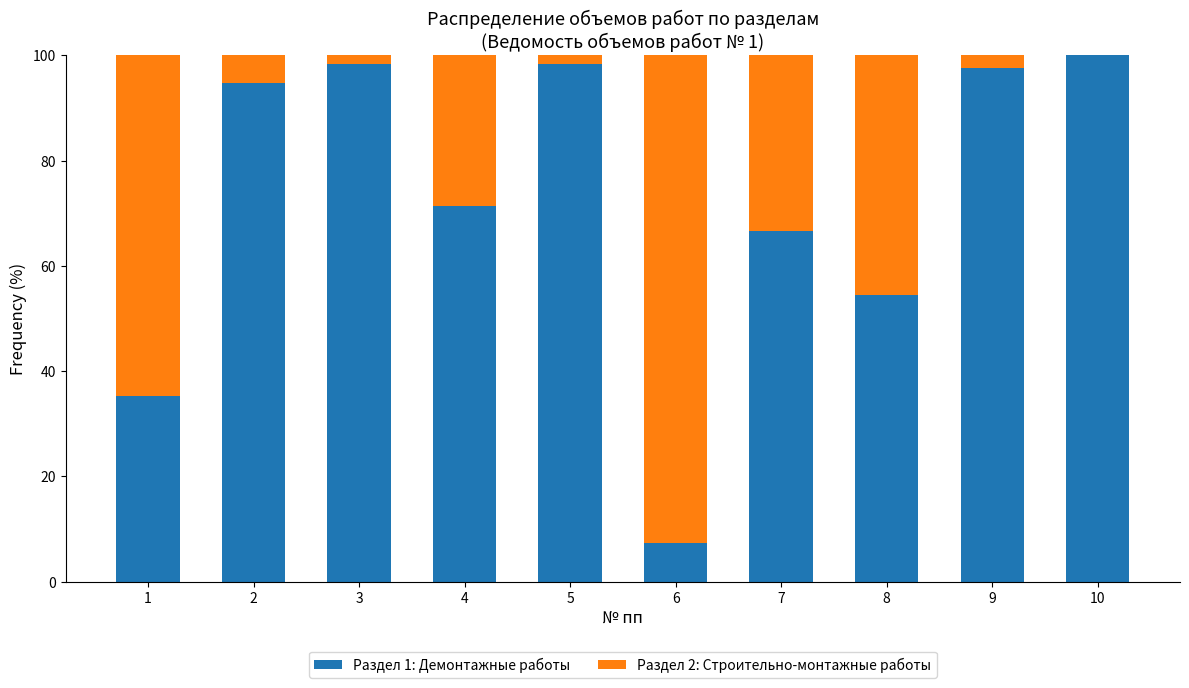

What is the total value across all series at 10?

100.0